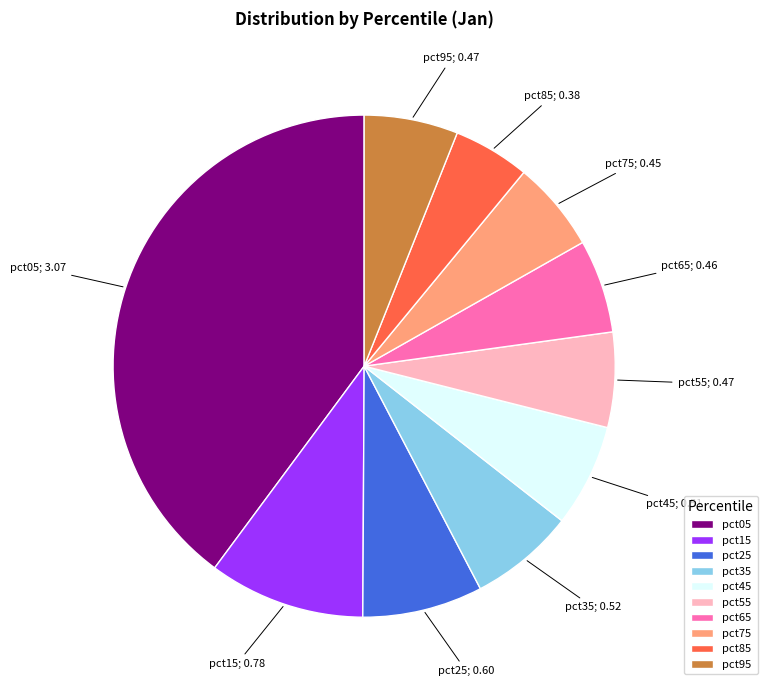

Is the sum of pct35 and pct15 greater than half?

No